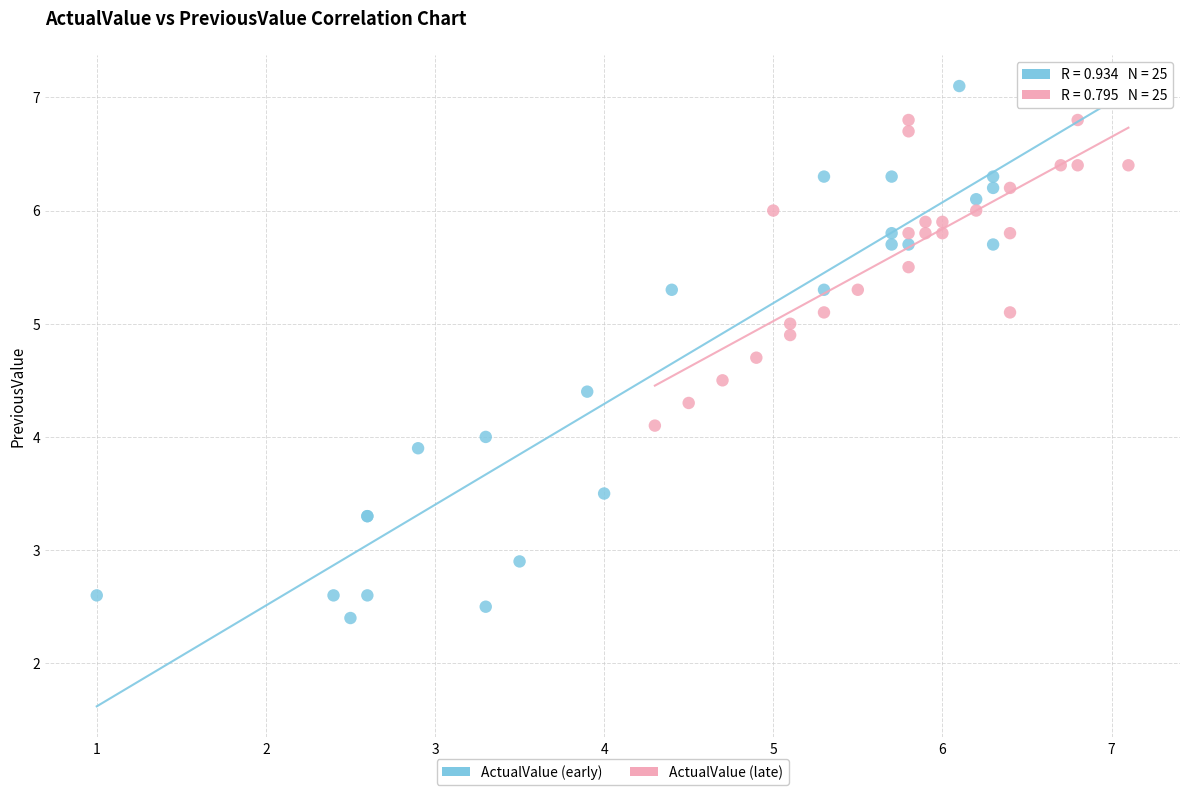

Which series has the widest spread of Y values?

ActualValue (early)